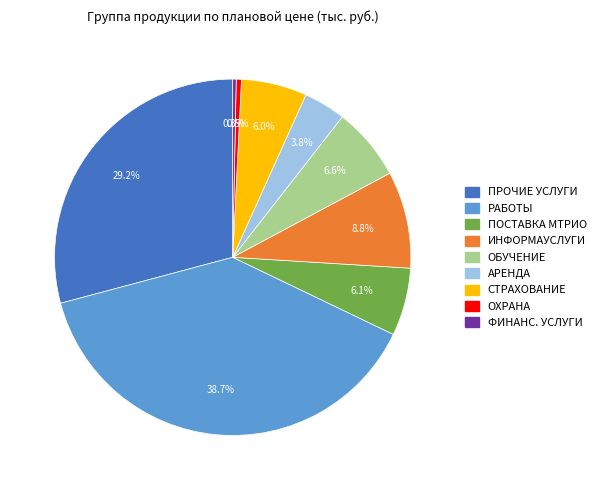

Does ФИНАНС. УСЛУГИ account for over 50% of the chart?

No